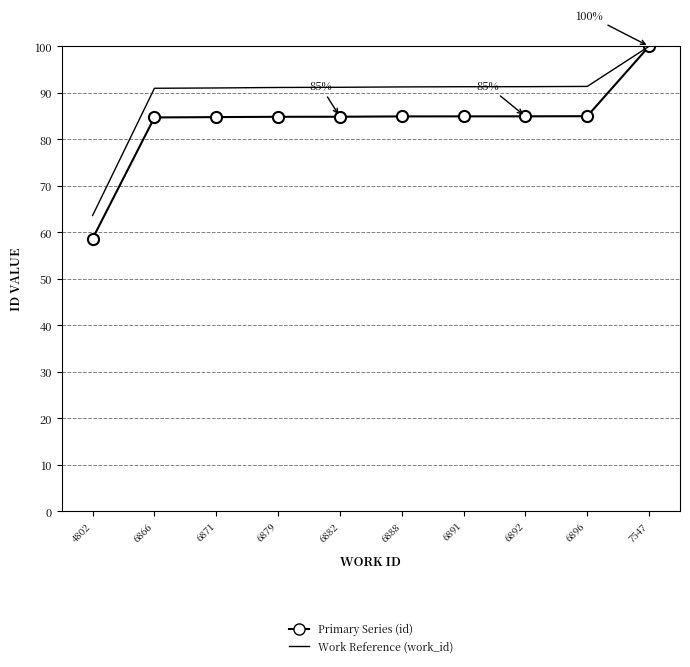

Where does the Primary Series (id) series first go above 84?

6866